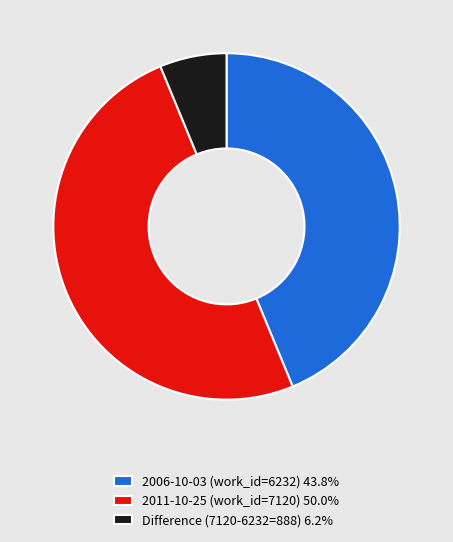

Approximately how many times larger is the value at 2011-10-25 (work_id=7120) 50.0% compared to 2006-10-03 (work_id=6232) 43.8%?

1.1